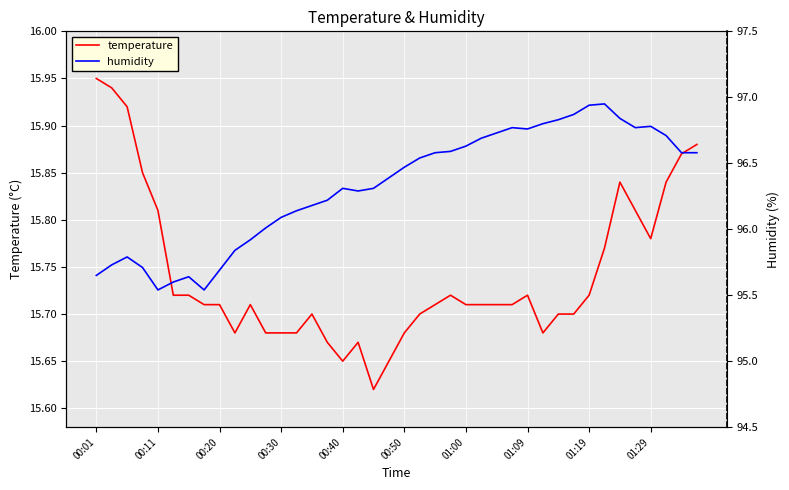

How many lines are shown in the chart?

2